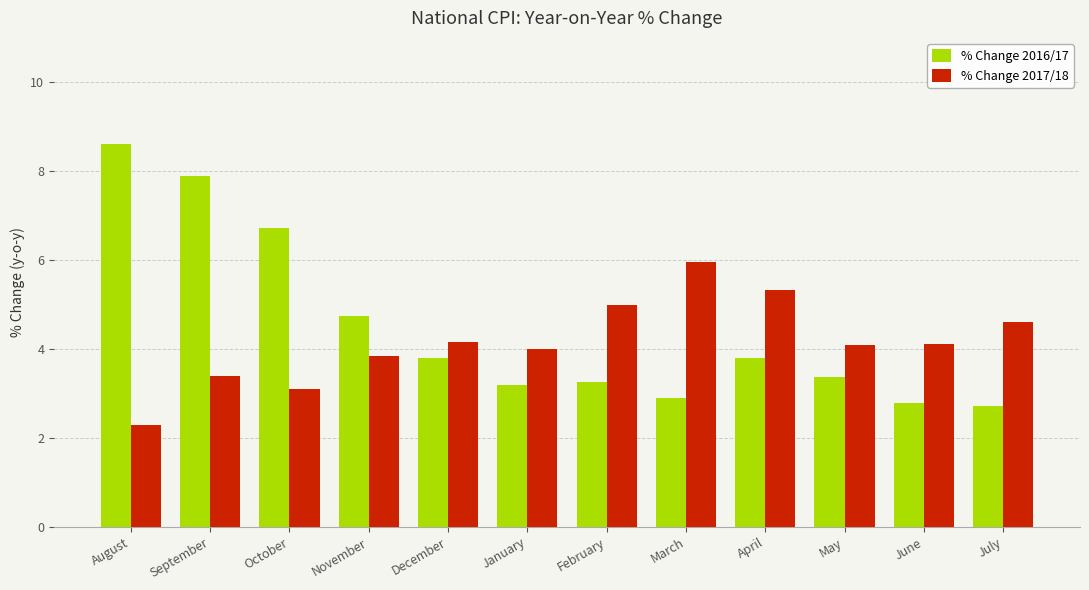

What are all the series names shown in the legend?

% Change 2016/17, % Change 2017/18